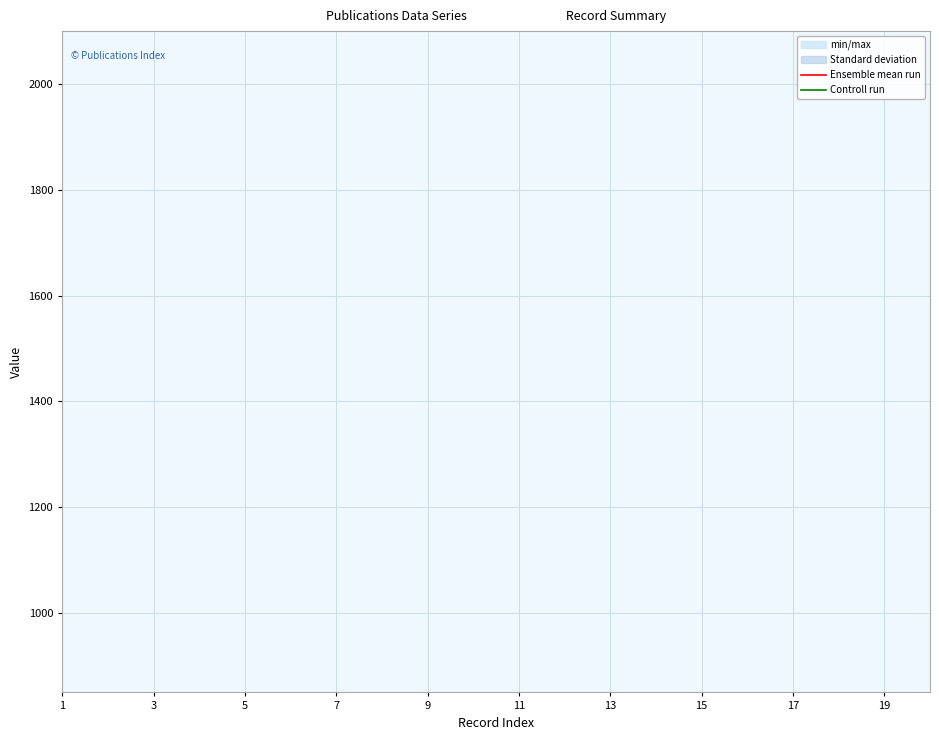

True or false: Ensemble mean run and Controll run intersect in this chart.

False